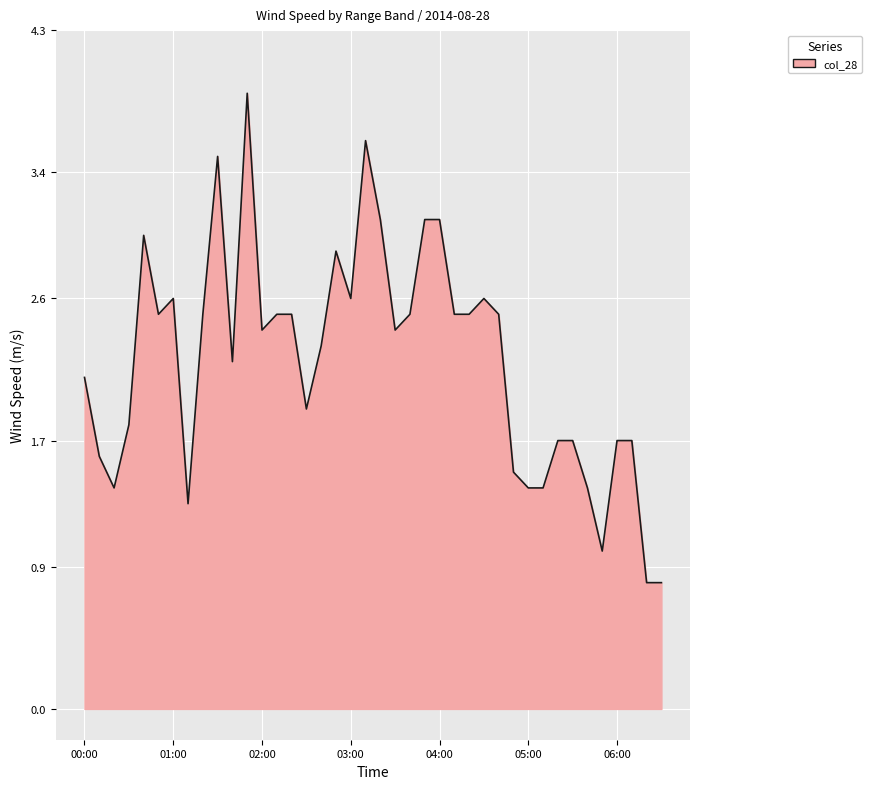

What is the difference between the maximum and minimum values?

3.1